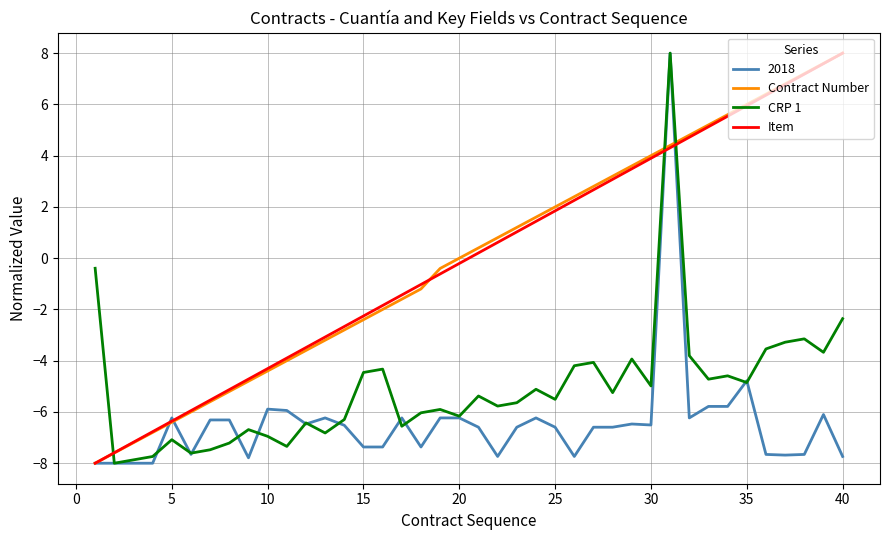

What is the sum of all CRP 1 values?

-203.1